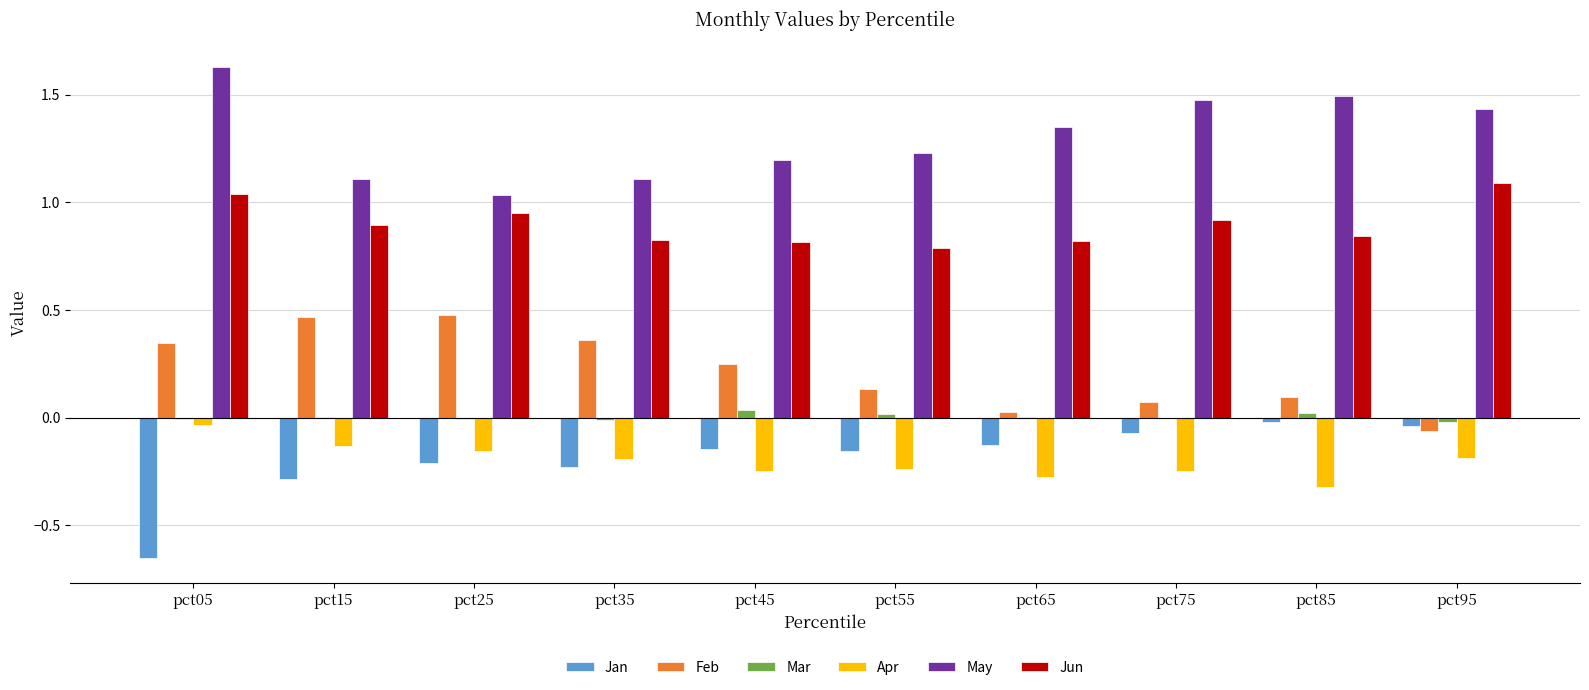

Is it true that May equals 1.5 at pct75?

True